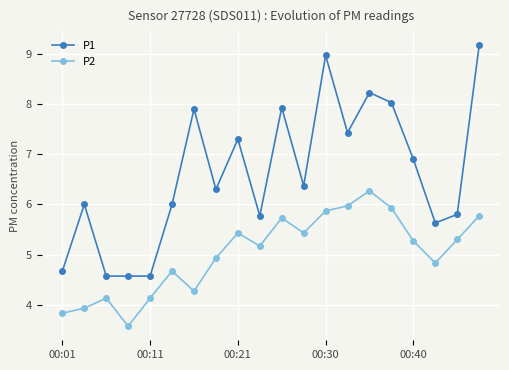

What is the sum of all P2 values?

100.4